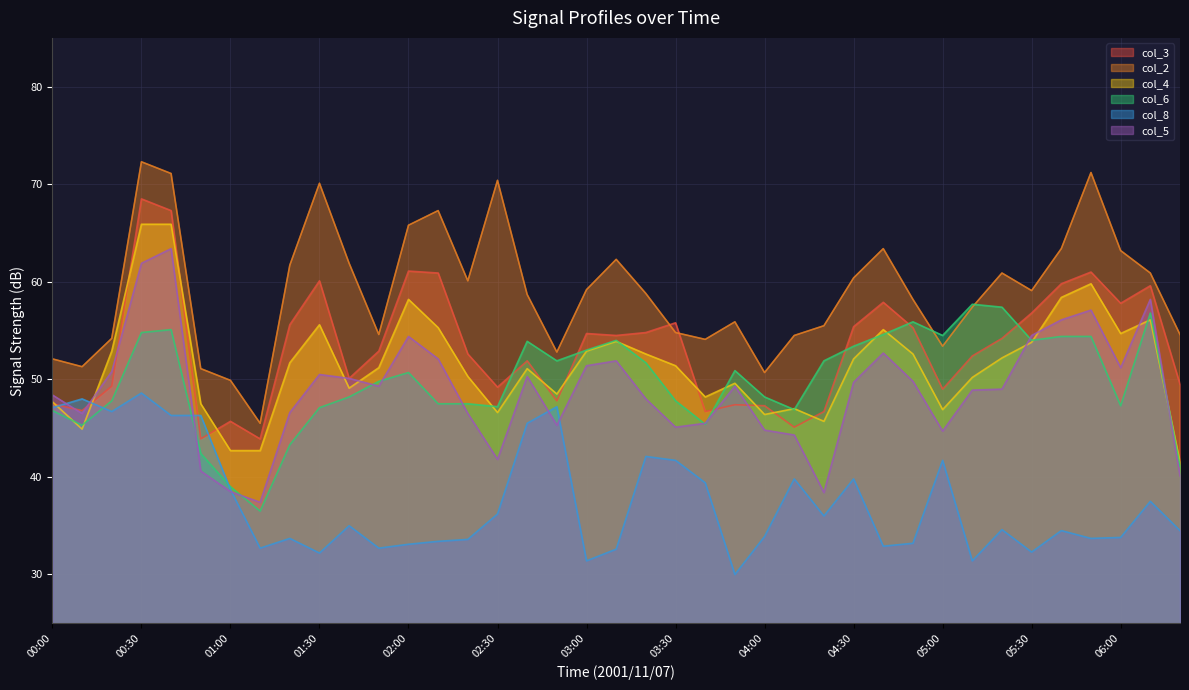

True or false: col_2 and col_4 cross at least once.

False